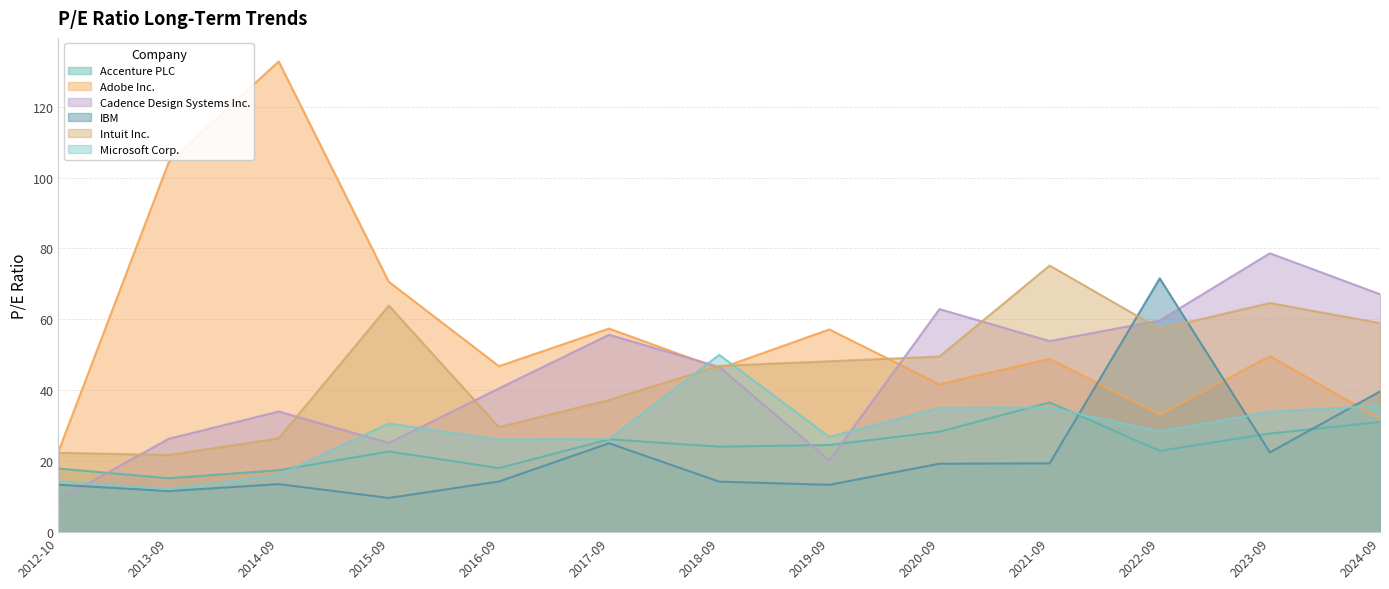

Is the value of IBM at 2020-09 greater than the value of Adobe Inc. at 2012-10?

No